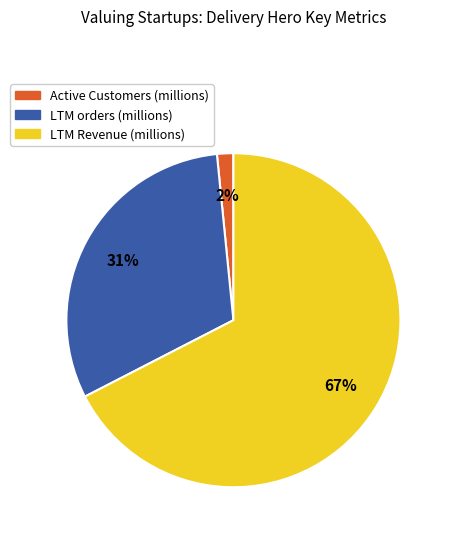

The Active Customers (millions) slice represents 11% of the pie. True or false?

False